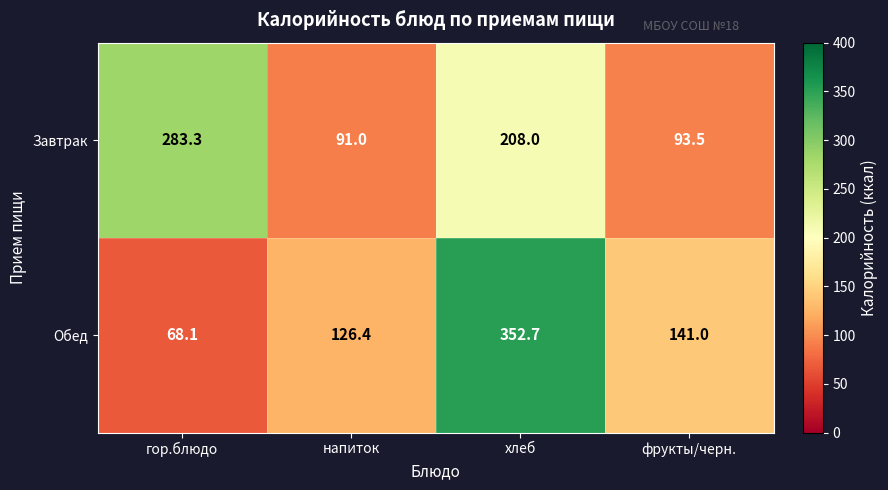

Rank the series at хлеб from lowest to highest value.

Завтрак, Обед